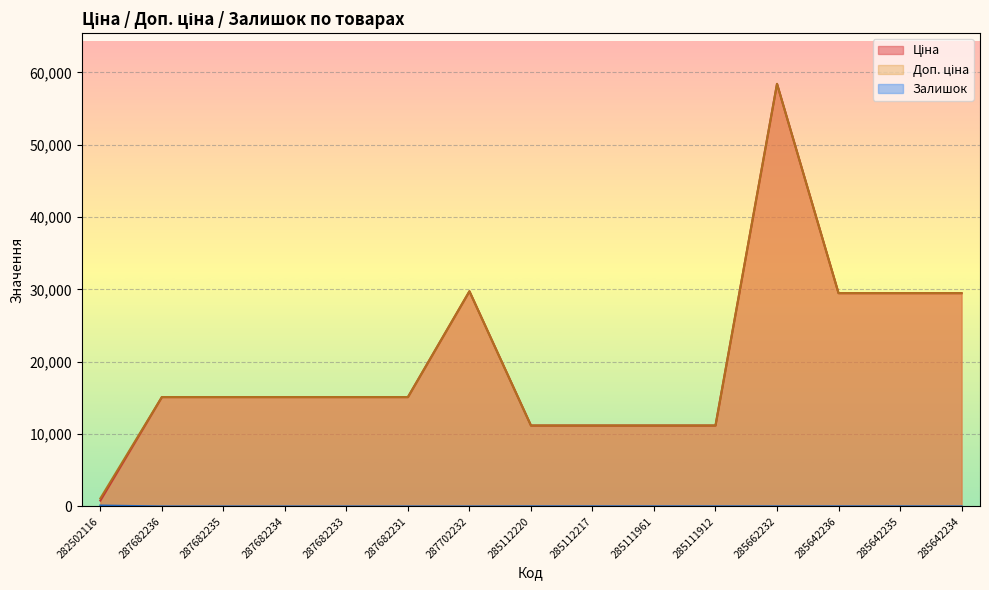

What is the spread (max minus min) of values at 285111912?

11173.2